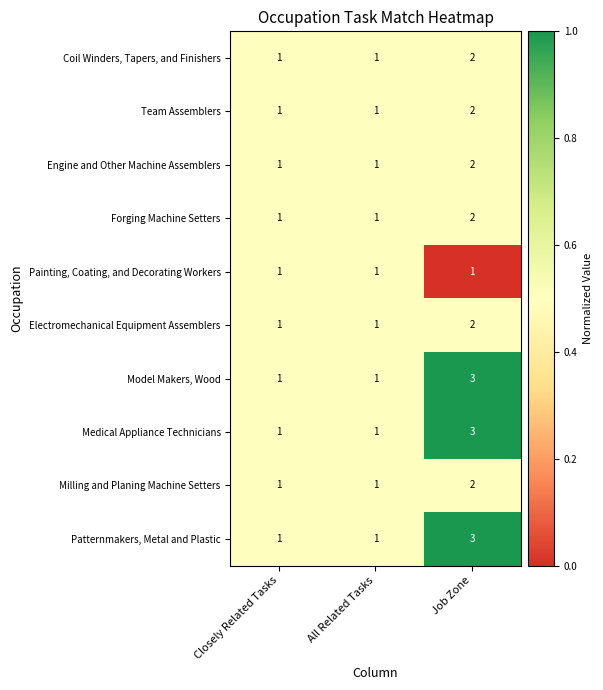

Reading left to right, transcribe all the data shown in this chart.

Coil Winders, Tapers, and Finishers: Closely Related Tasks=1	All Related Tasks=1	Job Zone=2
Team Assemblers: Closely Related Tasks=1	All Related Tasks=1	Job Zone=2
Engine and Other Machine Assemblers: Closely Related Tasks=1	All Related Tasks=1	Job Zone=2
Forging Machine Setters: Closely Related Tasks=1	All Related Tasks=1	Job Zone=2
Painting, Coating, and Decorating Workers: Closely Related Tasks=1	All Related Tasks=1	Job Zone=1
Electromechanical Equipment Assemblers: Closely Related Tasks=1	All Related Tasks=1	Job Zone=2
Model Makers, Wood: Closely Related Tasks=1	All Related Tasks=1	Job Zone=3
Medical Appliance Technicians: Closely Related Tasks=1	All Related Tasks=1	Job Zone=3
Milling and Planing Machine Setters: Closely Related Tasks=1	All Related Tasks=1	Job Zone=2
Patternmakers, Metal and Plastic: Closely Related Tasks=1	All Related Tasks=1	Job Zone=3